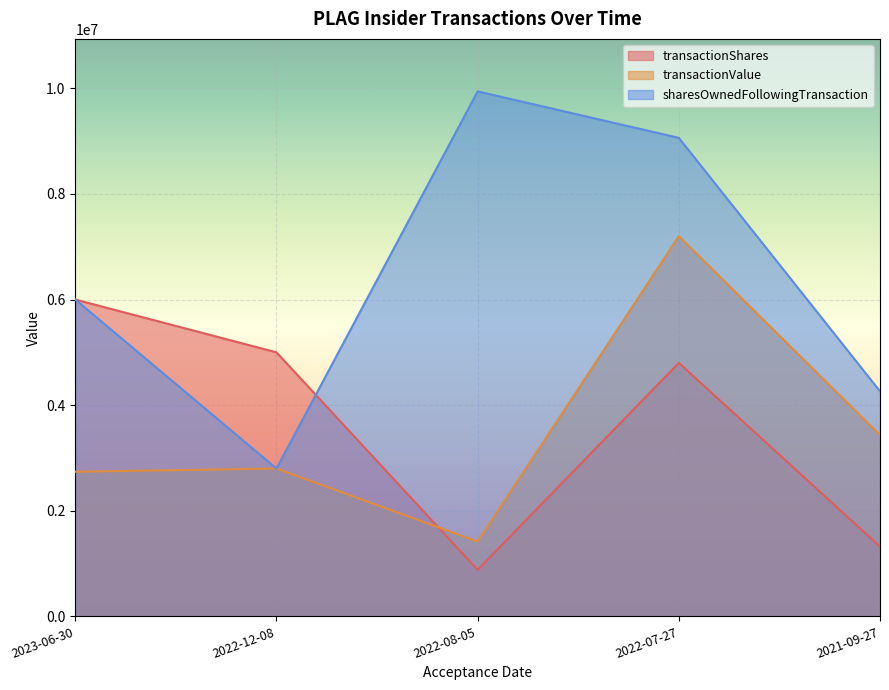

What are all the series names shown in the legend?

transactionShares, transactionValue, sharesOwnedFollowingTransaction